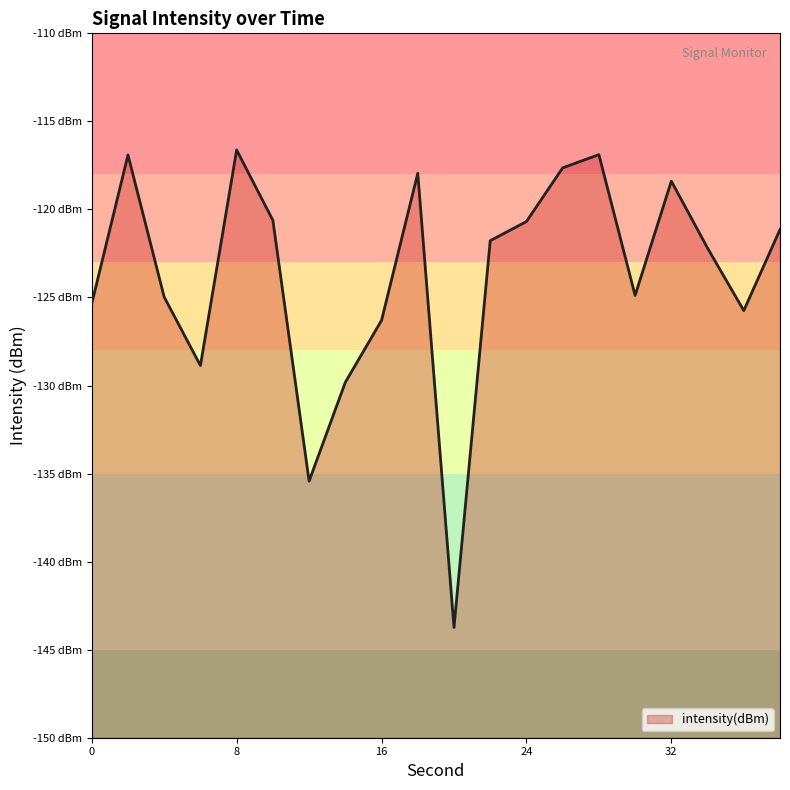

Reading right to left, list all the values displayed in this chart.

-121.1	-125.7	-122.2	-118.4	-124.9	-116.9	-117.6	-120.7	-121.8	-143.7	-117.9	-126.3	-129.8	-135.4	-120.6	-116.6	-128.9	-125.0	-116.9	-125.3